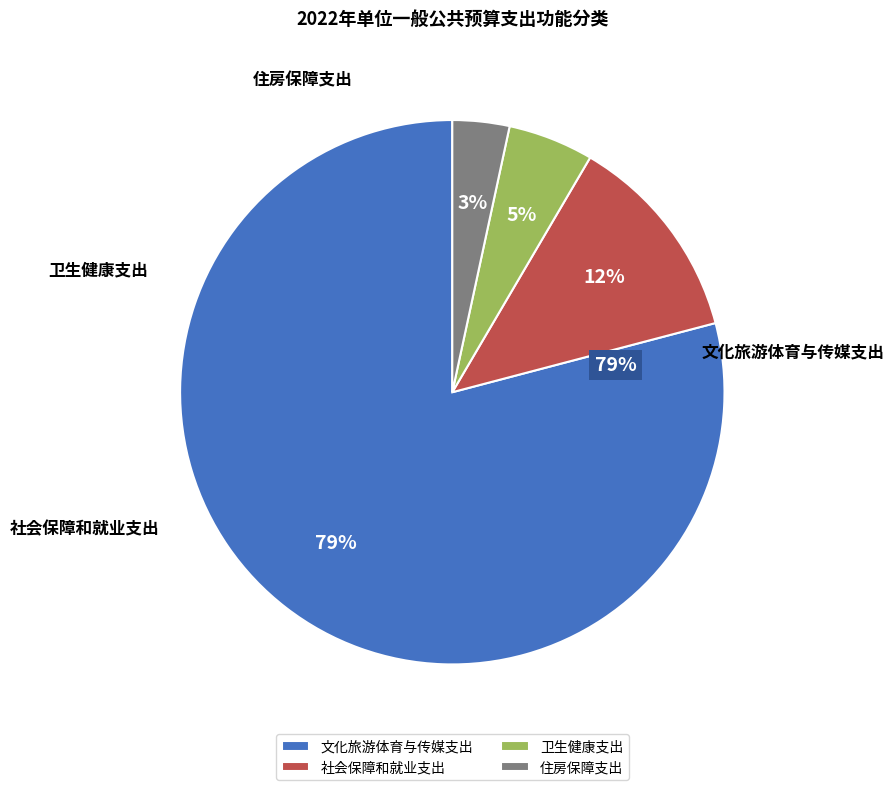

Between 社会保障和就业支出 and 住房保障支出, which is larger?

社会保障和就业支出